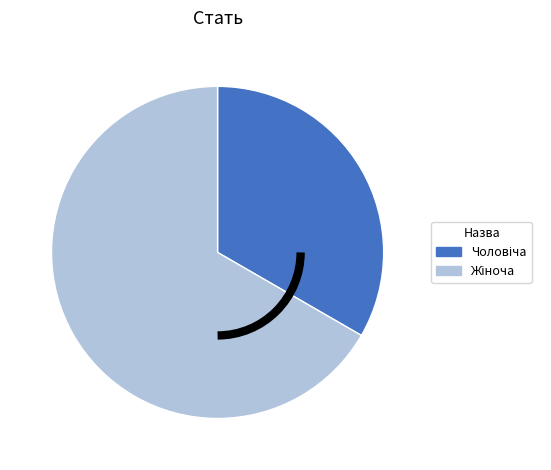

How many slices are in this pie chart?

2